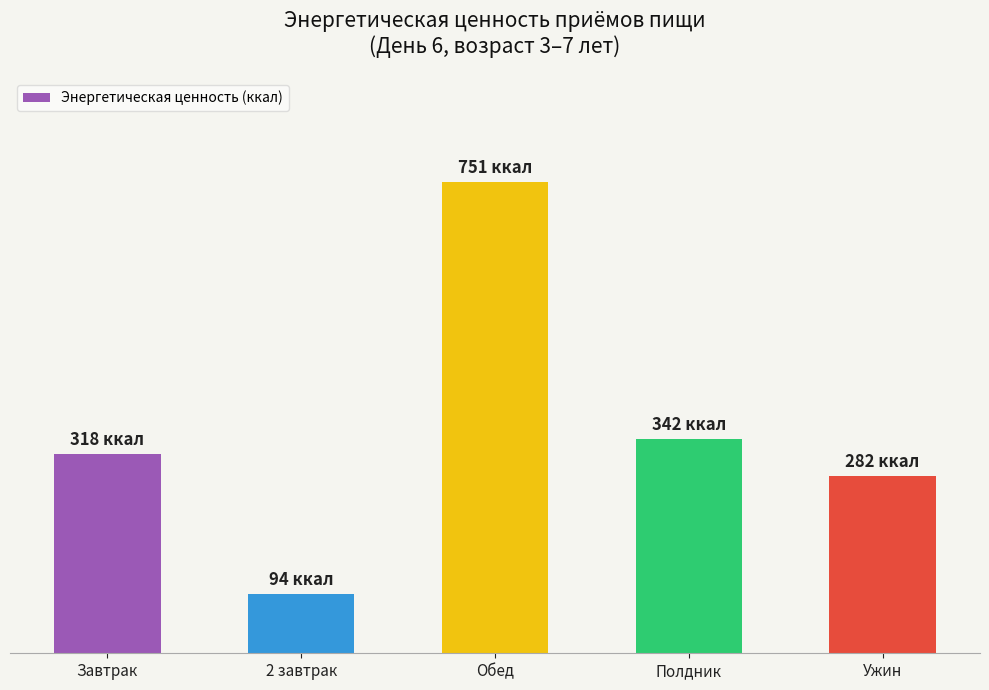

List the labels in order of value, smallest first.

2 завтрак, Ужин, Завтрак, Полдник, Обед